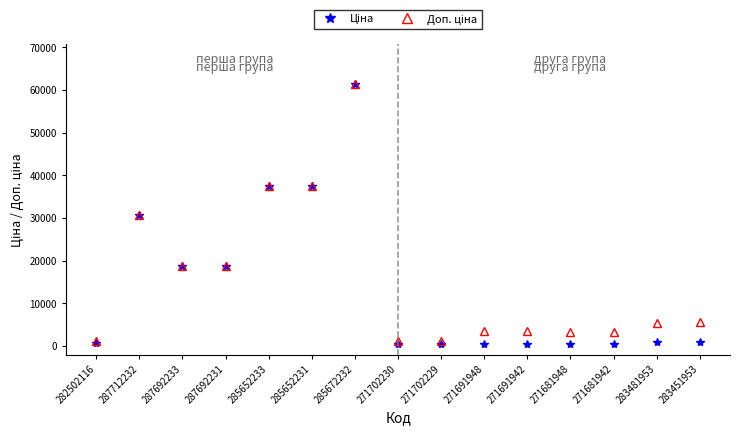

What position from the left is 282502116?

1